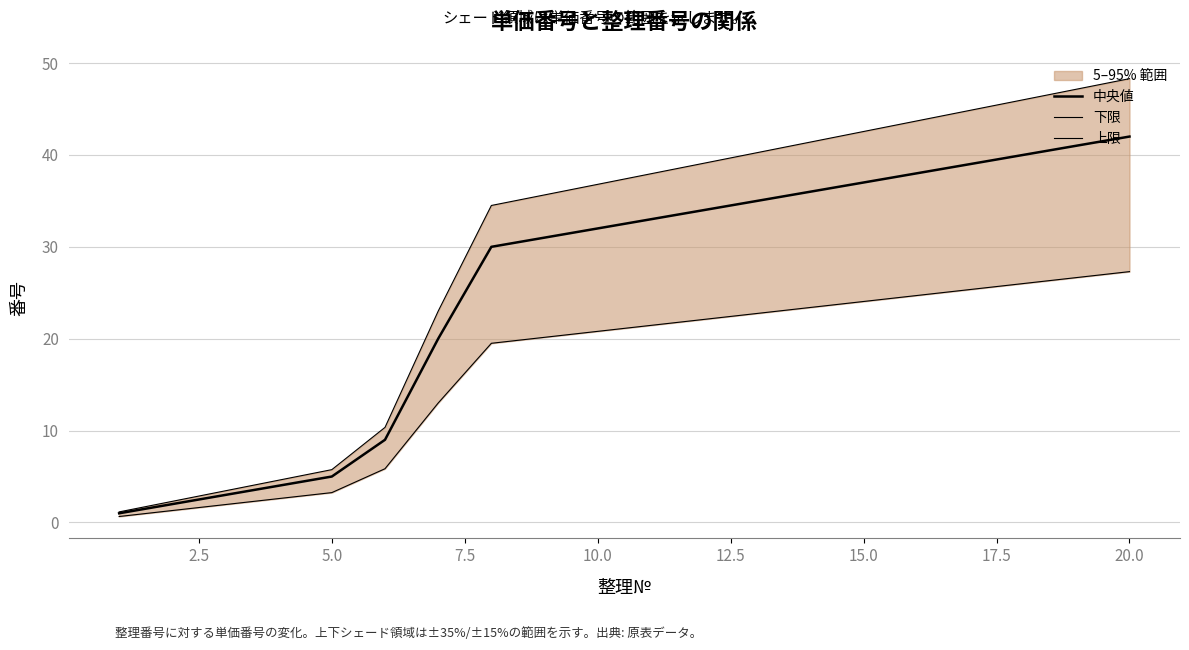

True or false: 上限 and 中央値 intersect in this chart.

False